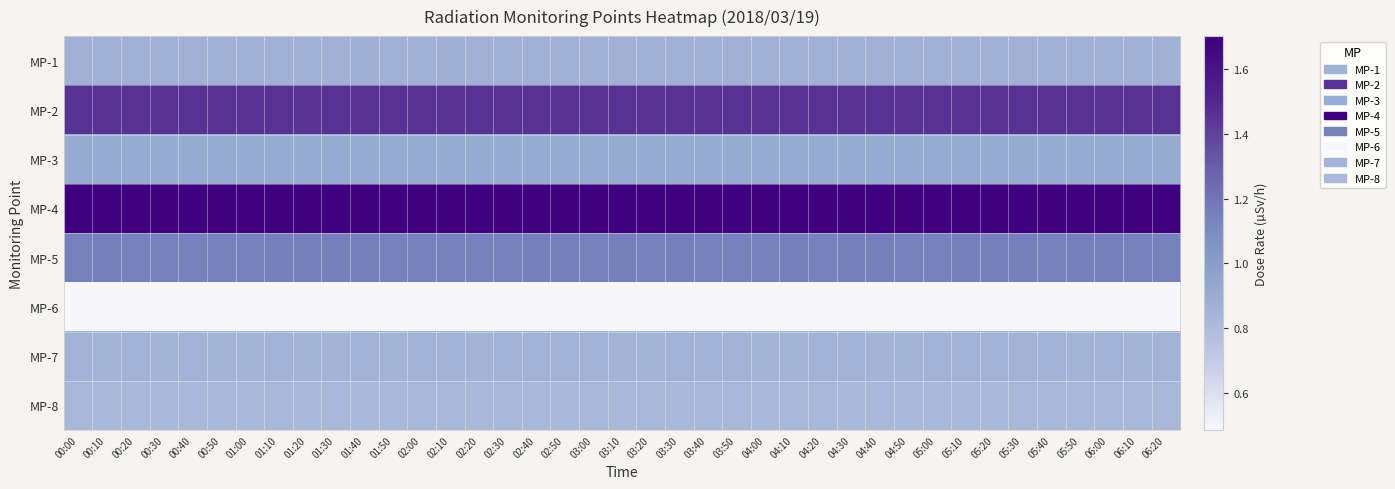

At 06:10, list the series in order from smallest to largest.

MP-6, MP-8, MP-7, MP-1, MP-3, MP-5, MP-2, MP-4